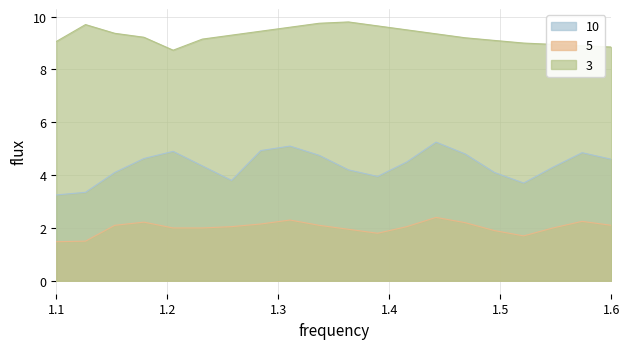

The value of 10 at 1.1 is 3.2. True or false?

True